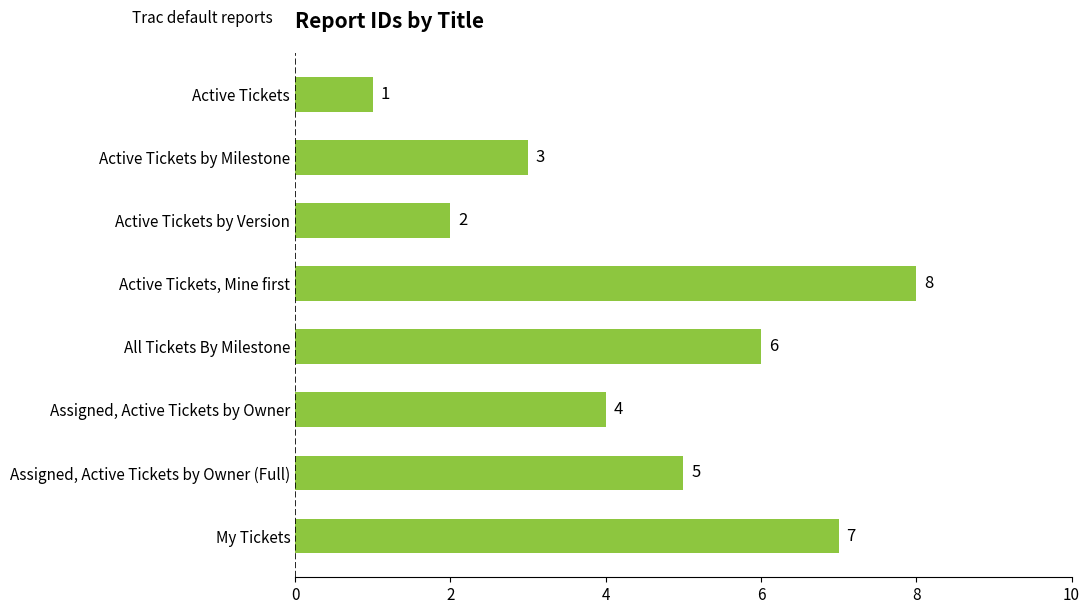

Reading bottom to top, list all the values displayed in this chart.

7	5	4	6	8	2	3	1